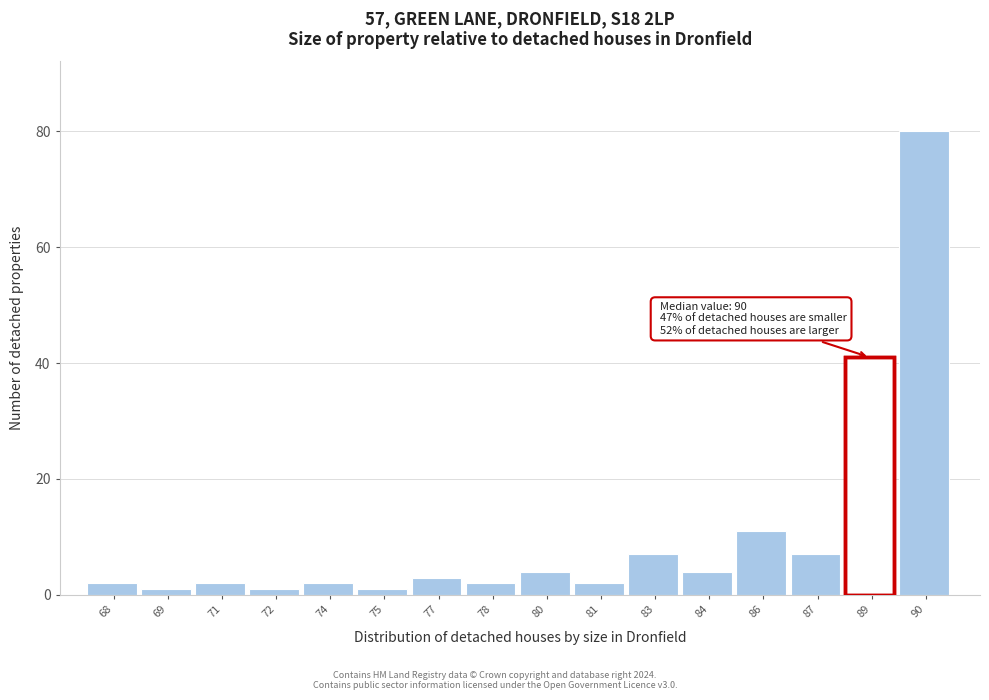

Reading right to left, what are all the values shown in this chart?

90=80	89=41	87=7	86=11	84=4	83=7	81=2	80=4	78=2	77=3	75=1	74=2	72=1	71=2	69=1	68=2